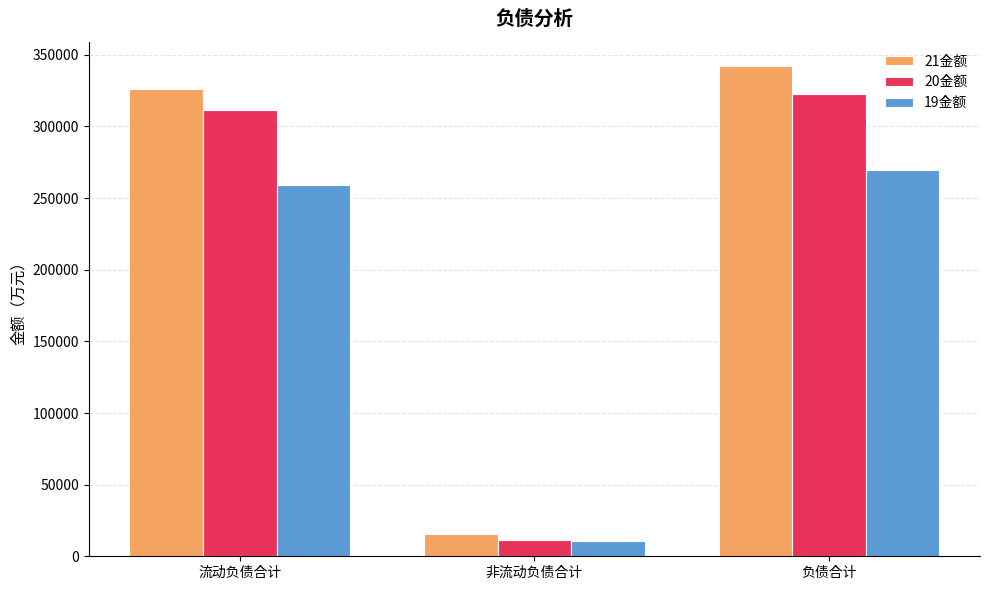

Is the value of 21金额 at 流动负债合计 greater than the value of 19金额 at 非流动负债合计?

Yes